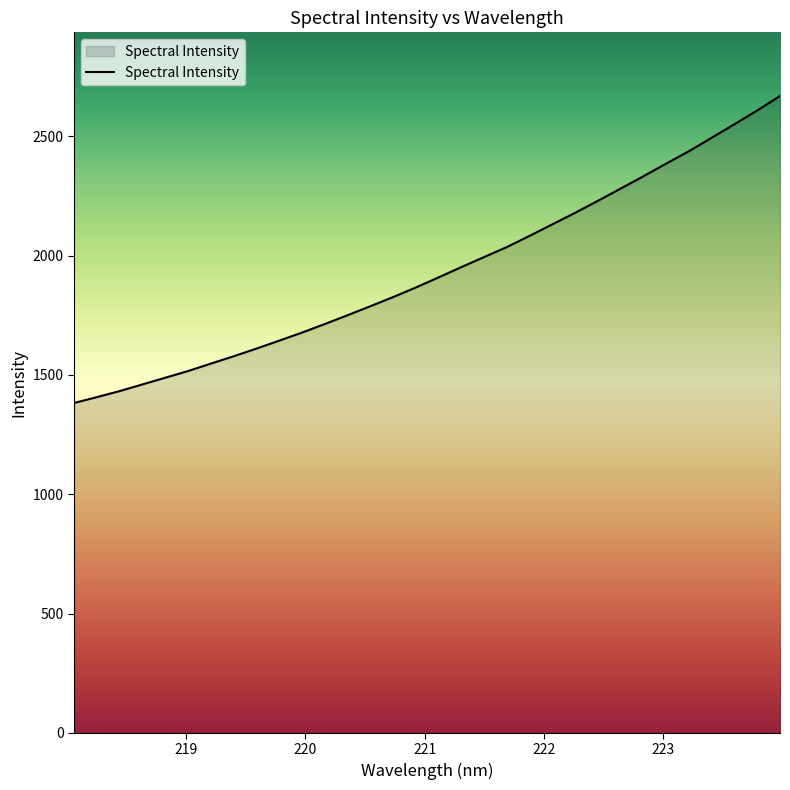

What is the greatest value displayed?

2669.5